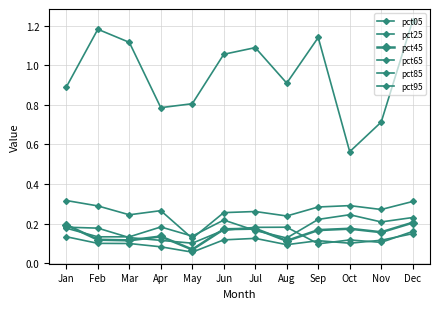

True or false: pct05 and pct85 cross at least once.

False